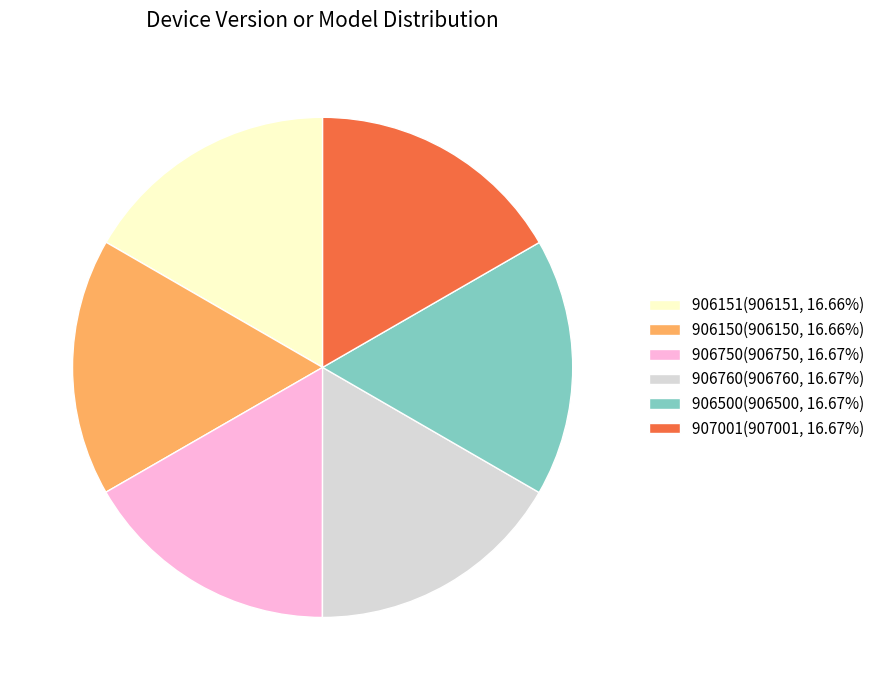

Does any single category account for the majority?

No